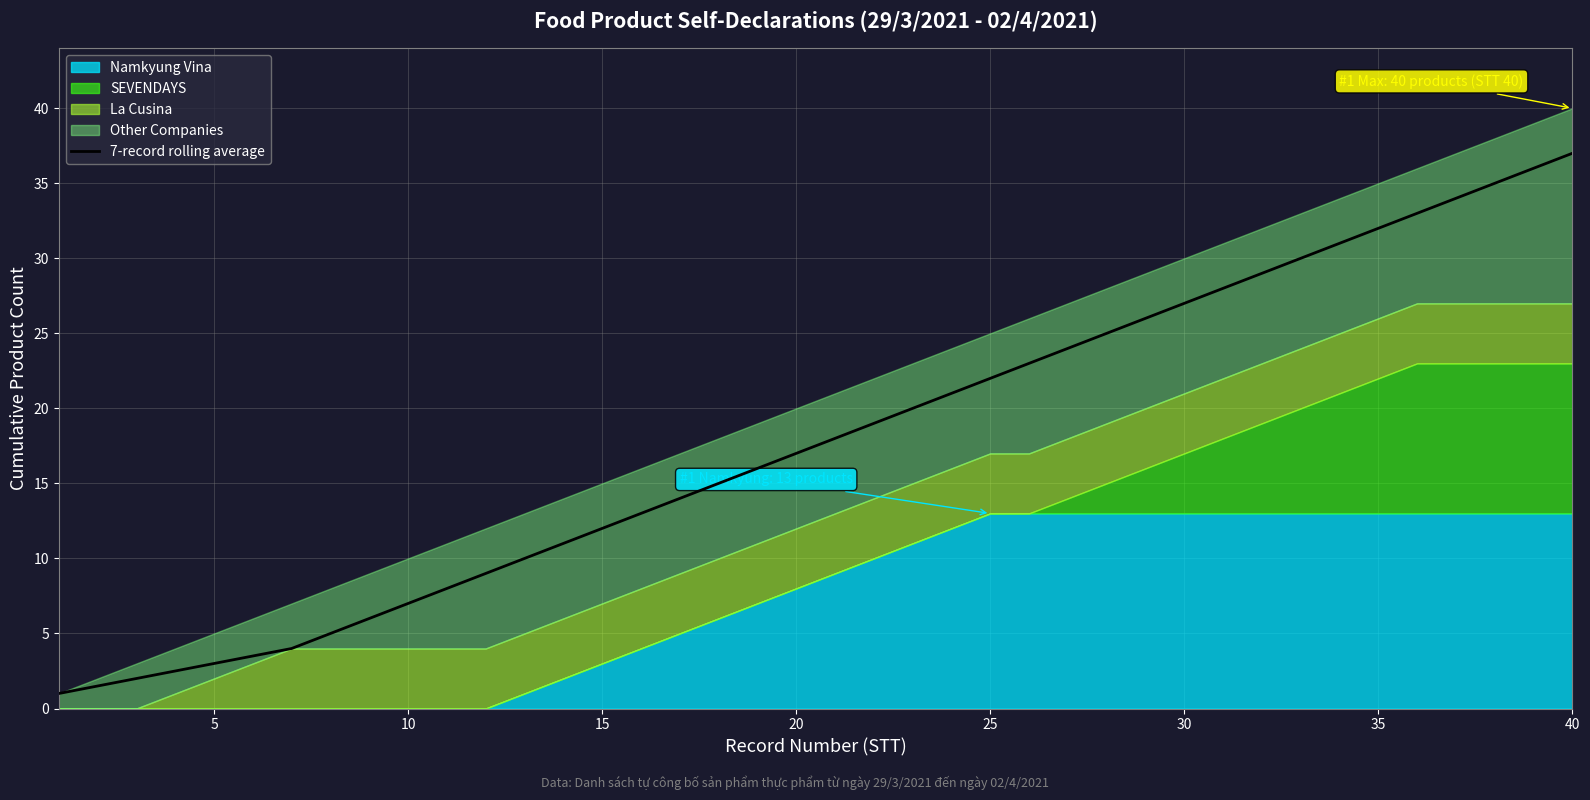

Reading left to right, what are all the values shown in this chart?

1.0	1.5	2.0	2.5	3.0	3.5	4.0	5.0	6.0	7.0	8.0	9.0	10.0	11.0	12.0	13.0	14.0	15.0	16.0	17.0	18.0	19.0	20.0	21.0	22.0	23.0	24.0	25.0	26.0	27.0	28.0	29.0	30.0	31.0	32.0	33.0	34.0	35.0	36.0	37.0